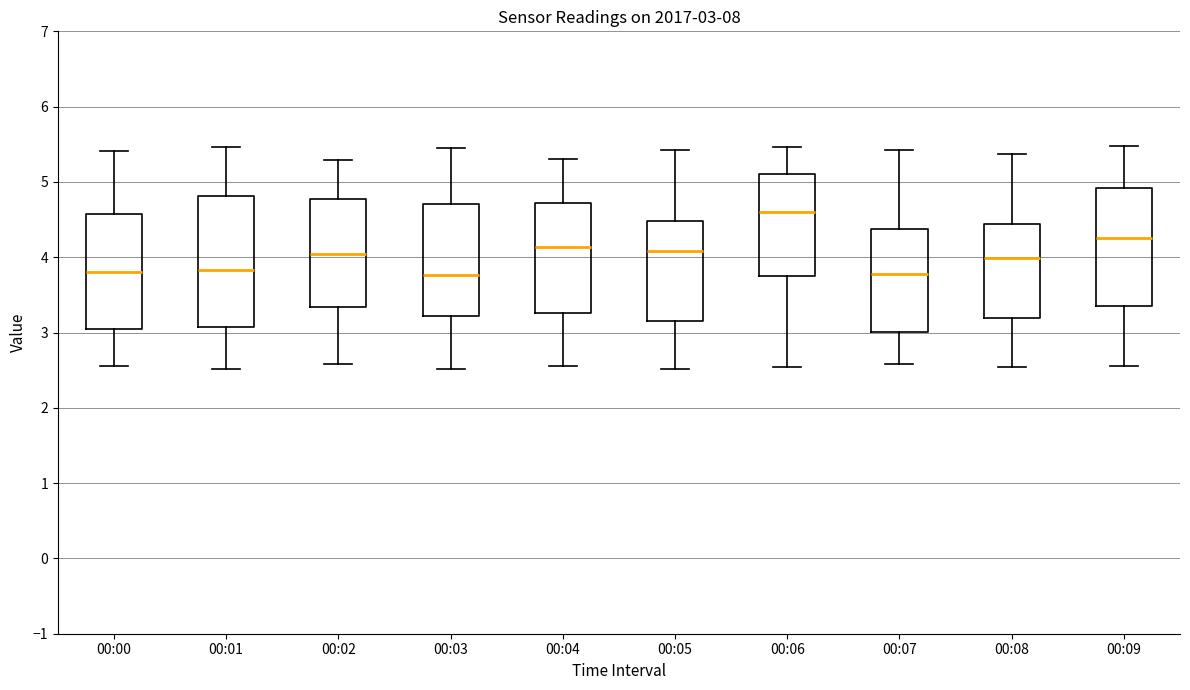

Comparing the boxes themselves (not the whiskers), which one is the tallest?

00:01